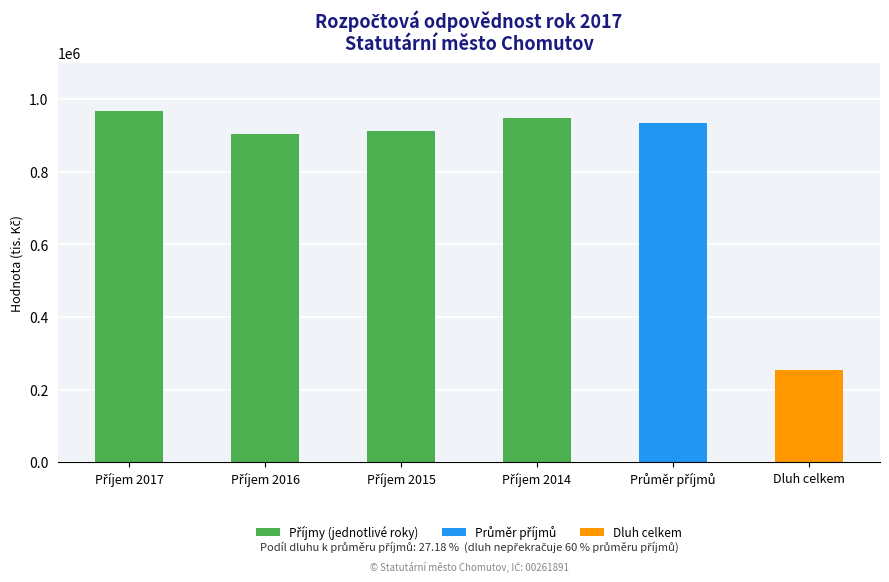

At which category does the chart reach its minimum across all series?

Dluh celkem